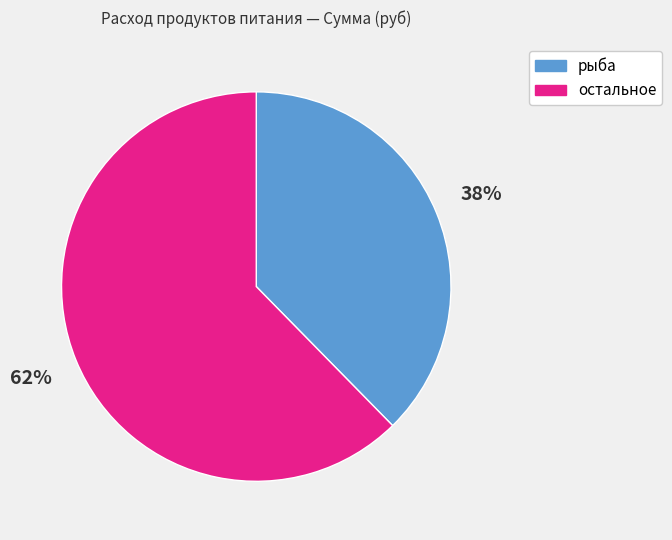

Does any single category account for the majority?

Yes